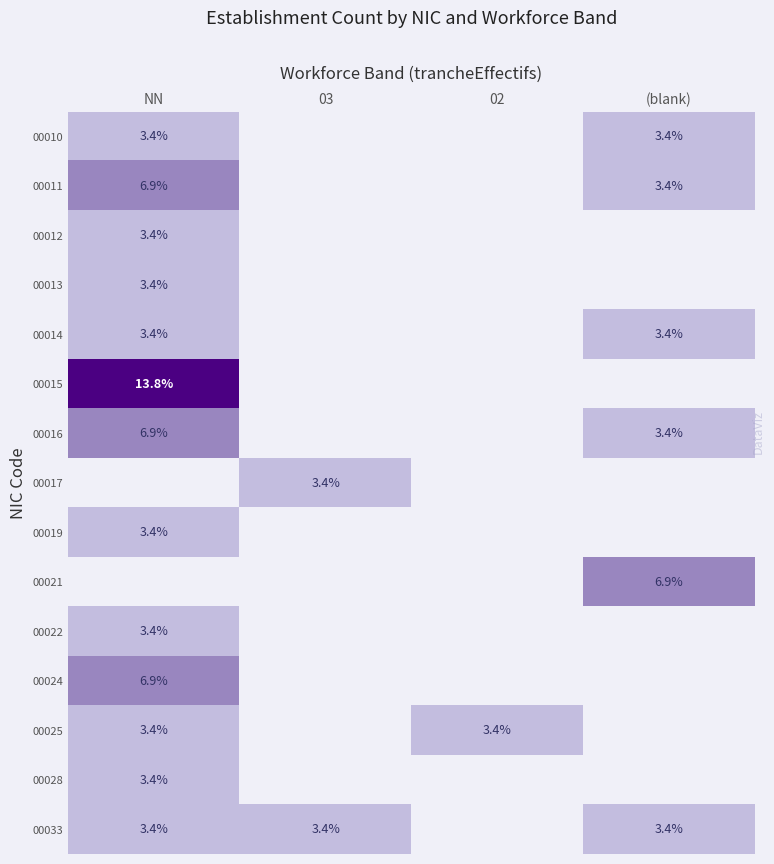

What is the sum of the 00010 values at NN and (blank)?

6.8